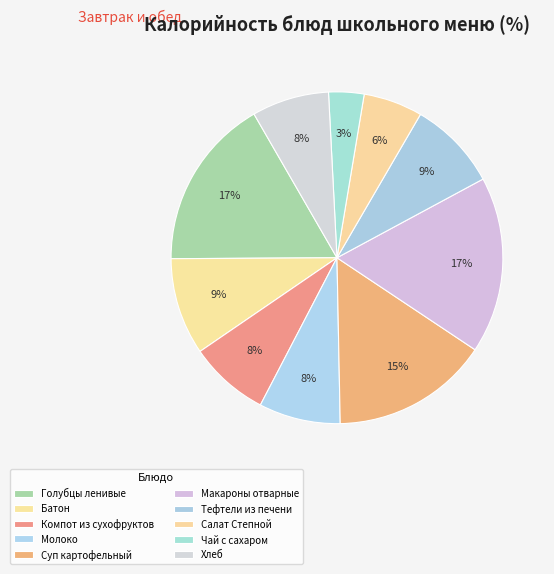

Does any single category account for the majority?

No